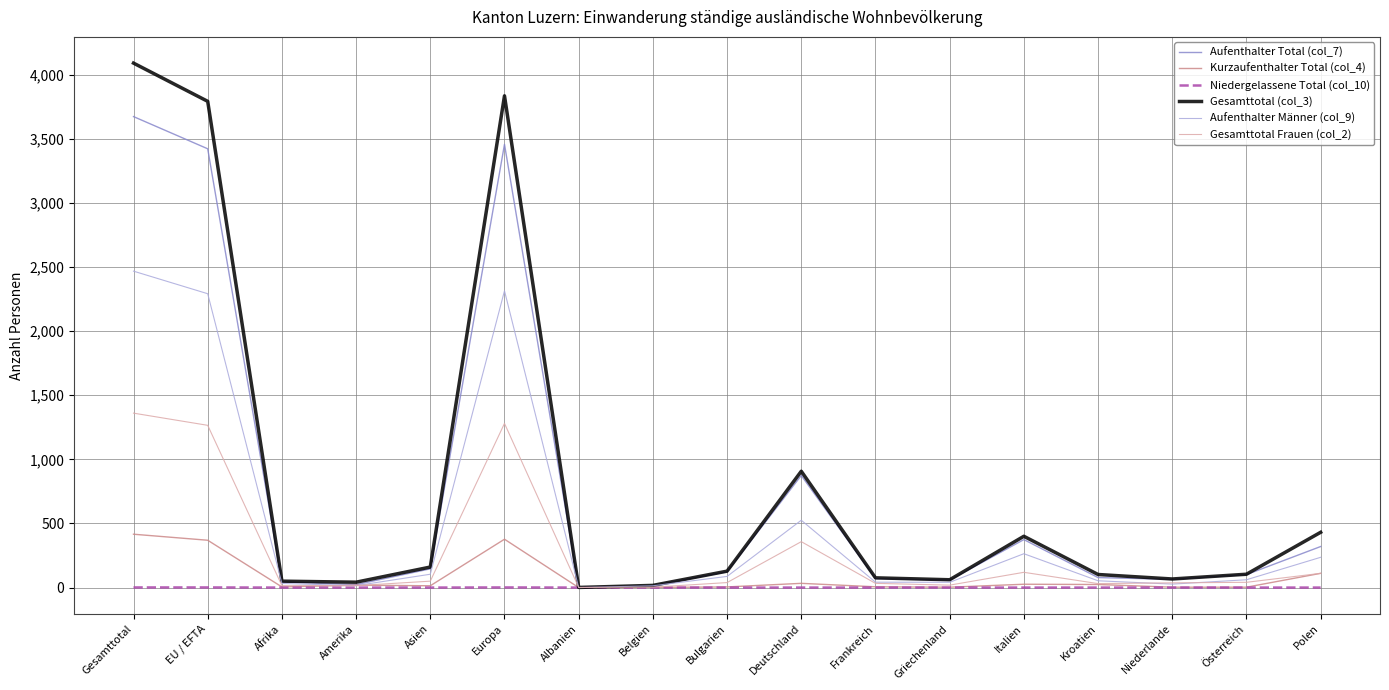

Does the chart have visible grid lines?

Yes